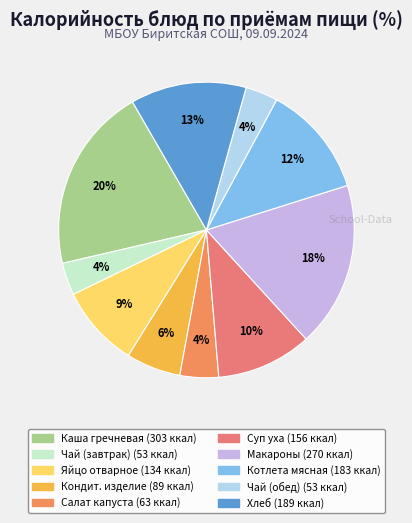

To the nearest percent, what is the difference between the largest and smallest slice percentages?

17%